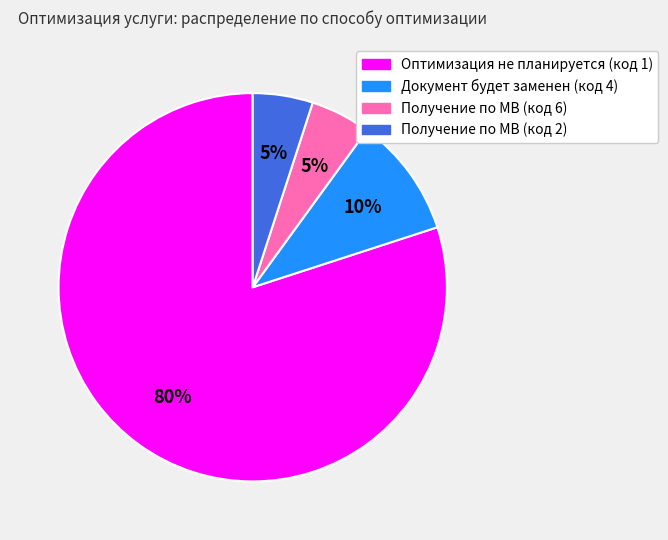

Is there any slice that represents more than half of the pie?

Yes